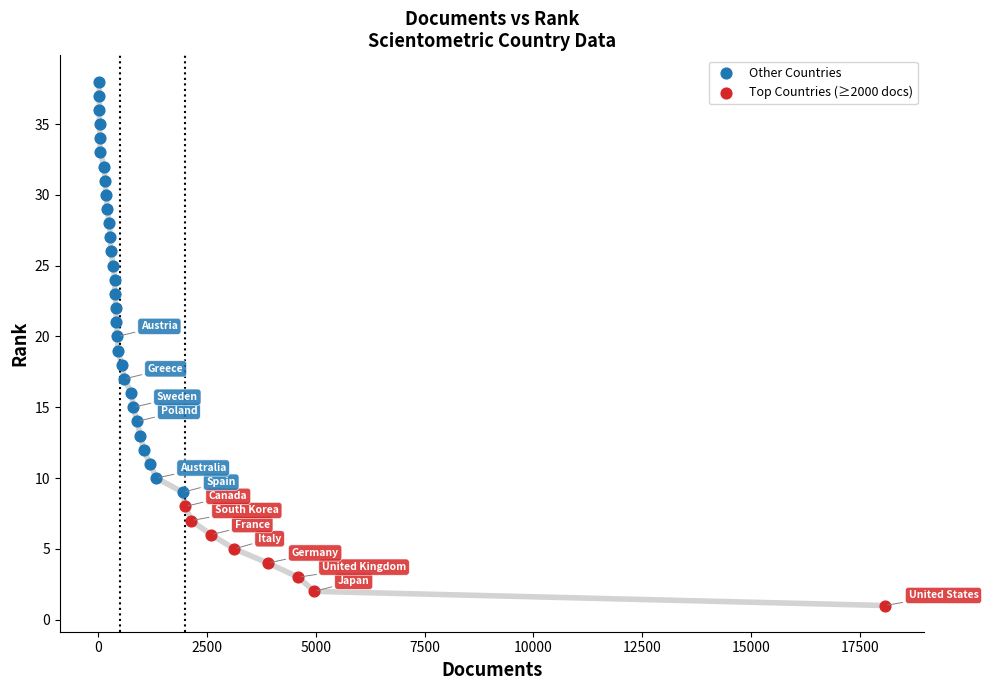

Which series reaches the maximum Y coordinate?

Other Countries